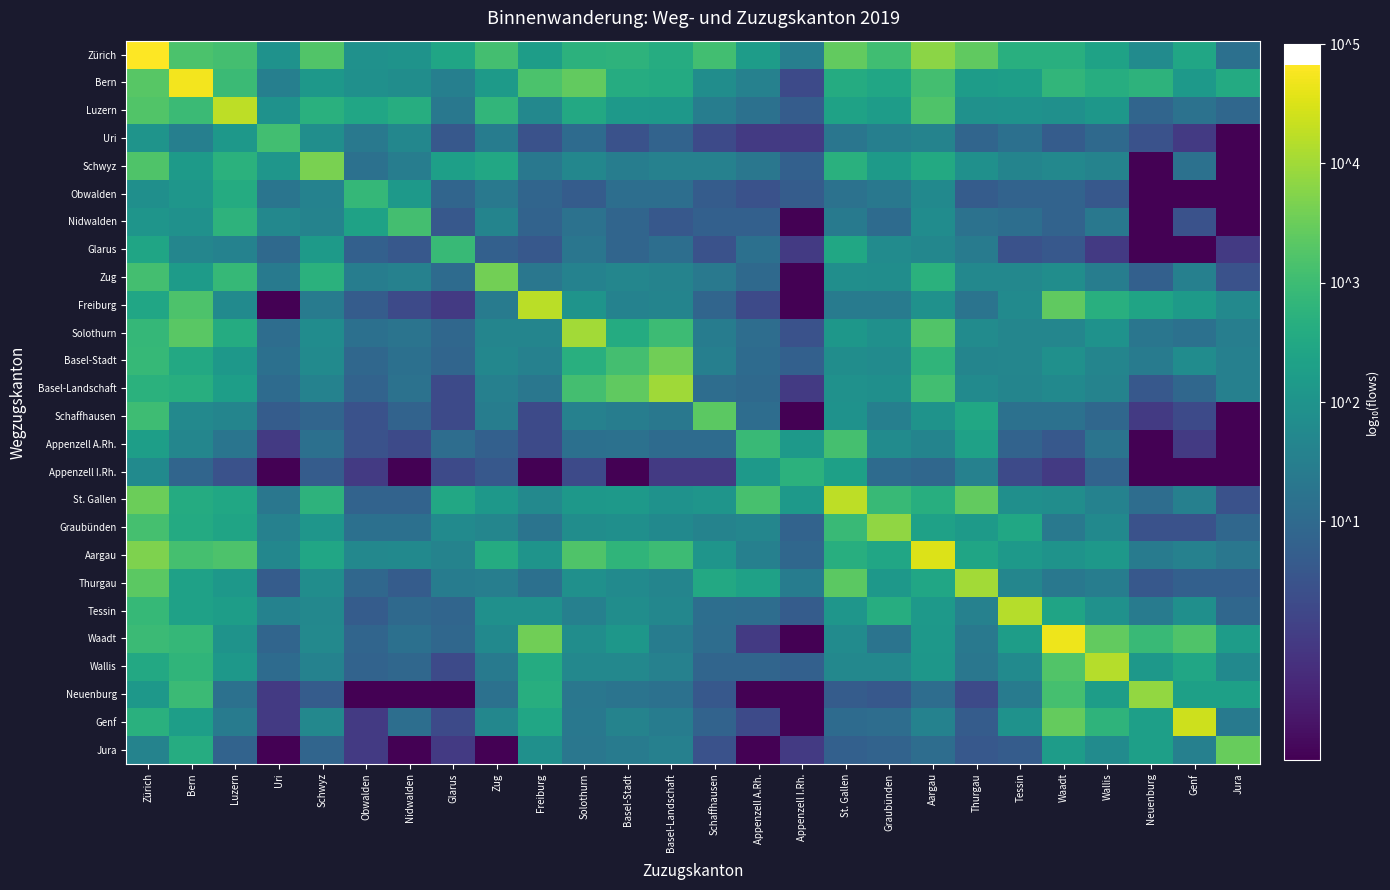

Count the number of categories in the chart.

26